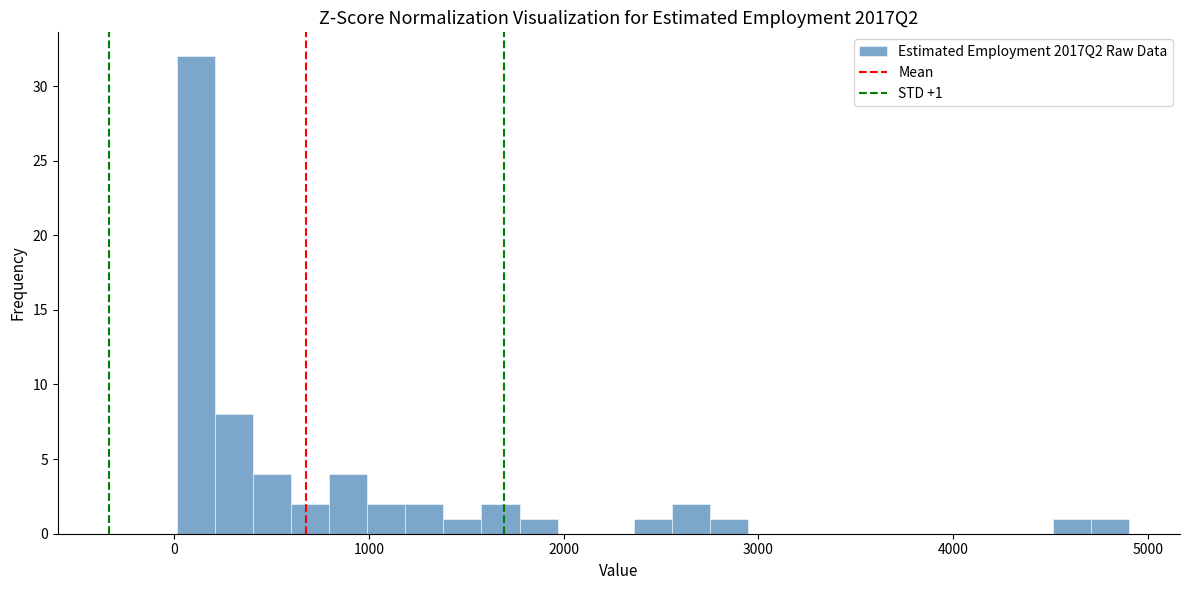

Read against the x-axis, roughly where is the centre of the tallest bar?

100